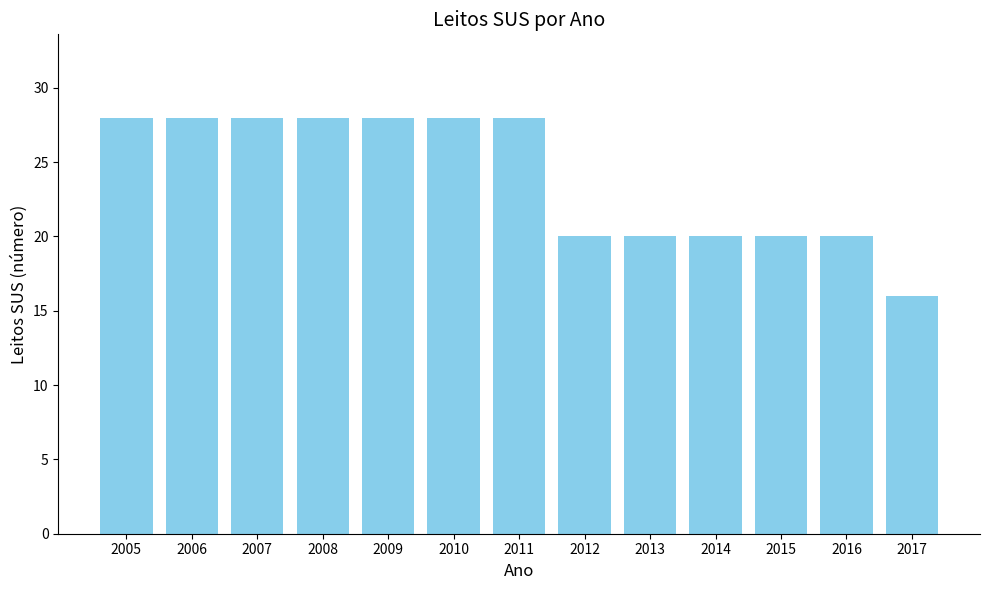

What is the change in value from 2009 to 2015?

-8